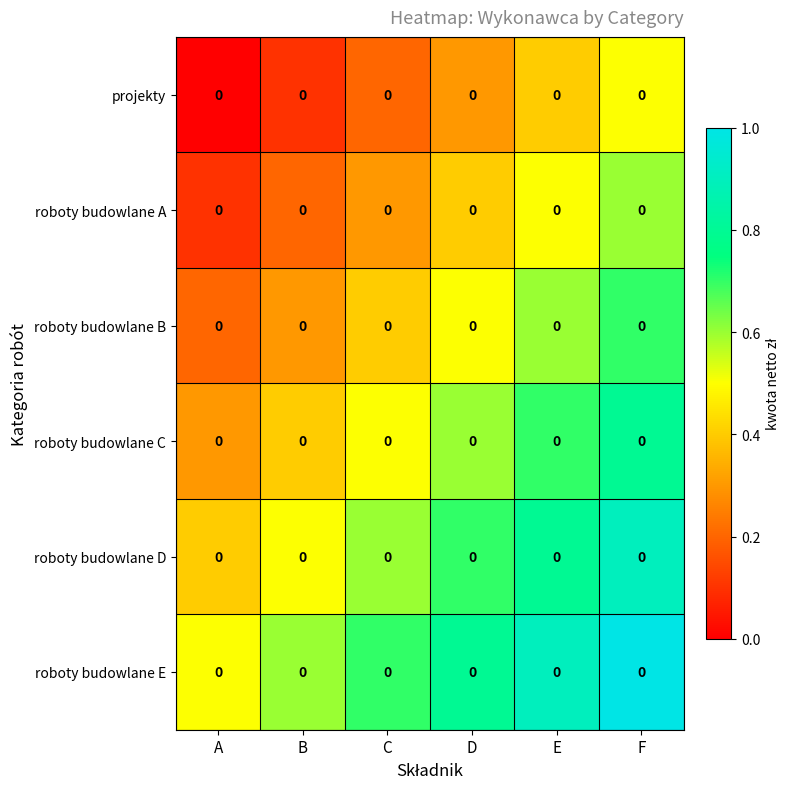

Rank the series at B from lowest to highest value.

projekty, roboty budowlane A, roboty budowlane B, roboty budowlane C, roboty budowlane D, roboty budowlane E